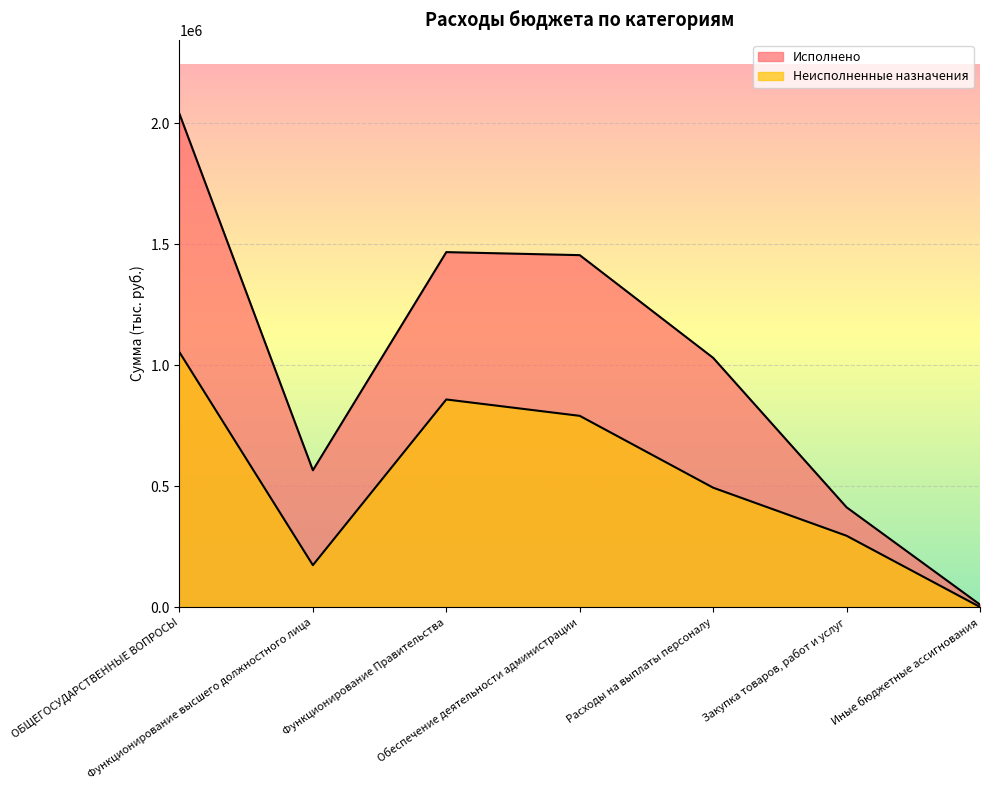

What is the average value of the Исполнено series?

997310.9